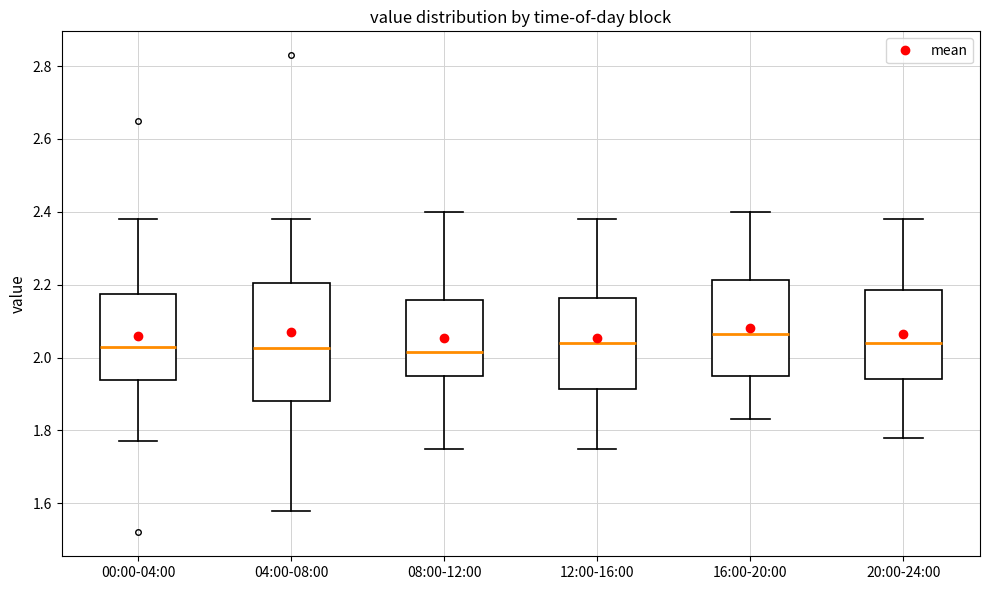

Which box's median line is the highest?

16:00-20:00